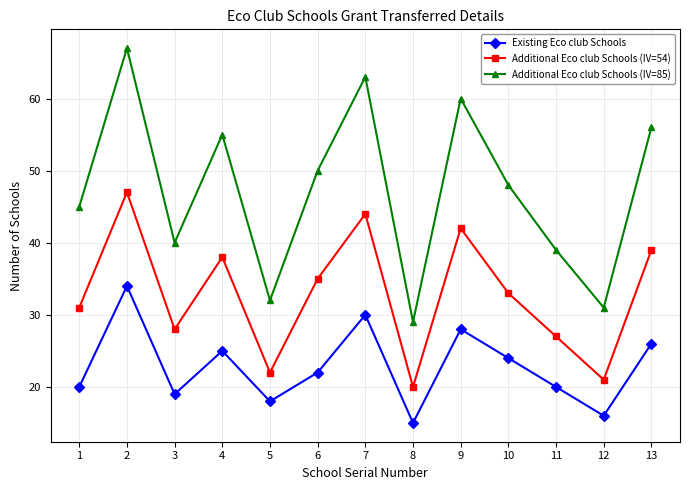

How many values in the Existing Eco club Schools series are below 22?

6